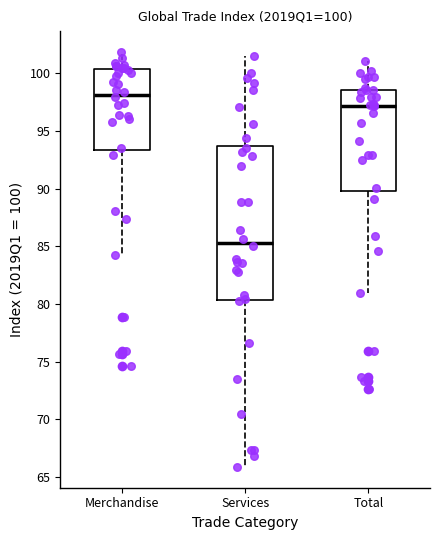

Comparing the boxes themselves (not the whiskers), which one is the tallest?

Services